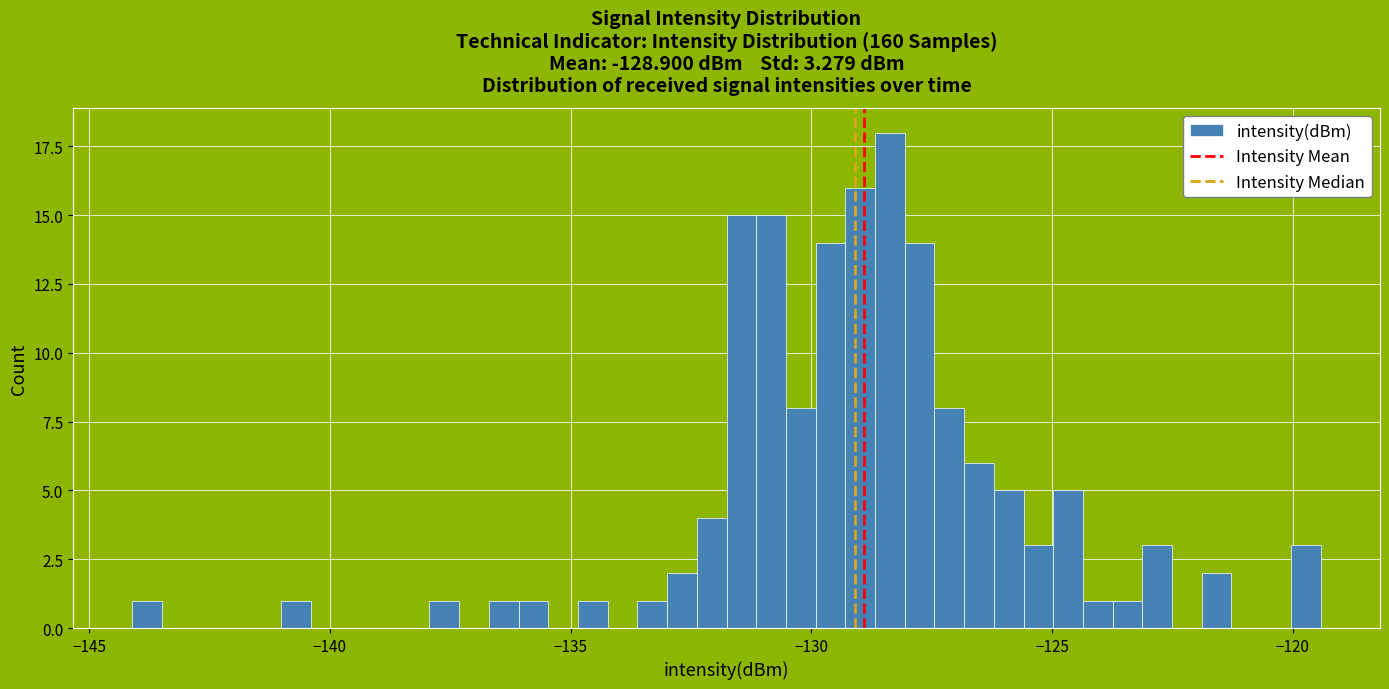

Read against the x-axis, roughly where is the centre of the tallest bar?

-128.5